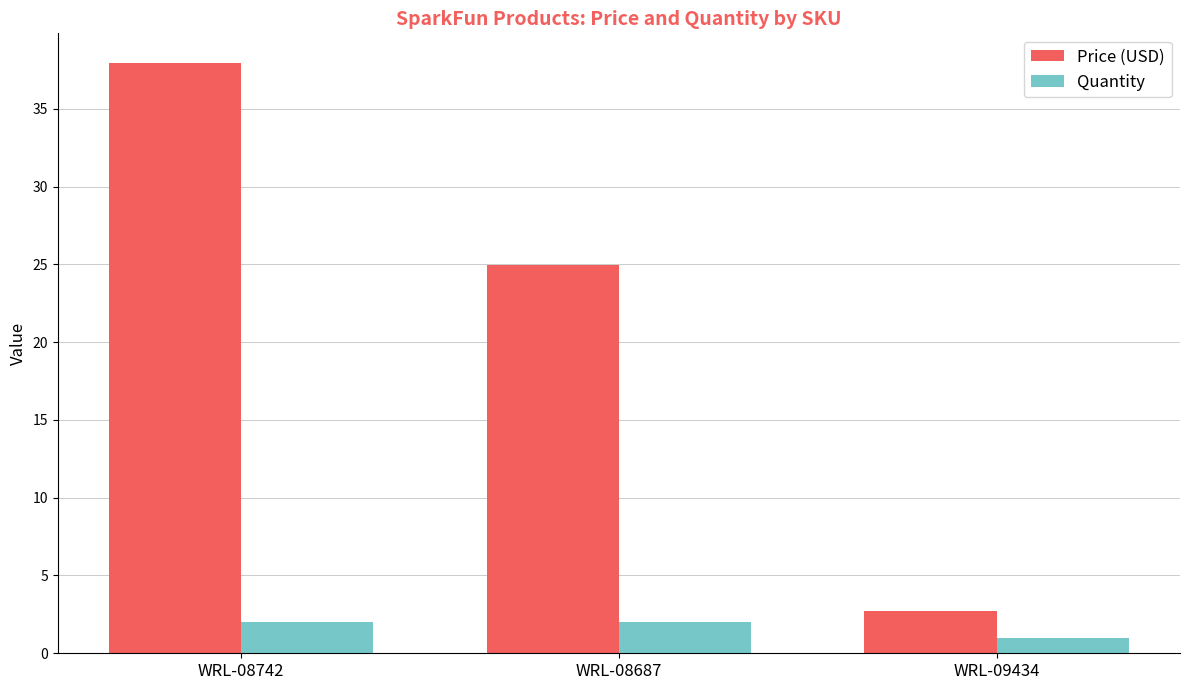

At which category is the sum across all series the highest?

WRL-08742